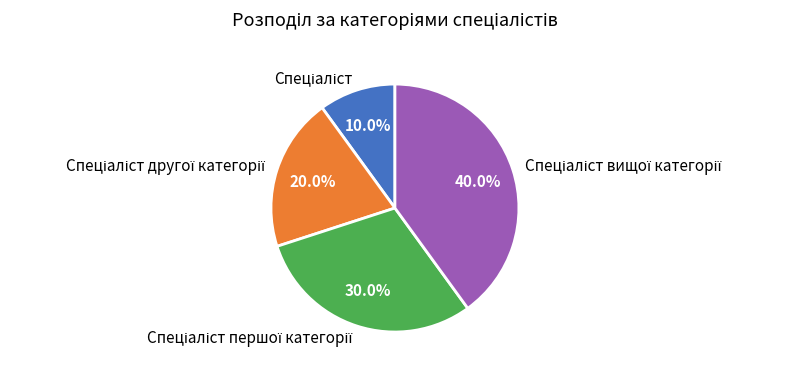

Is there a majority slice in this chart?

No